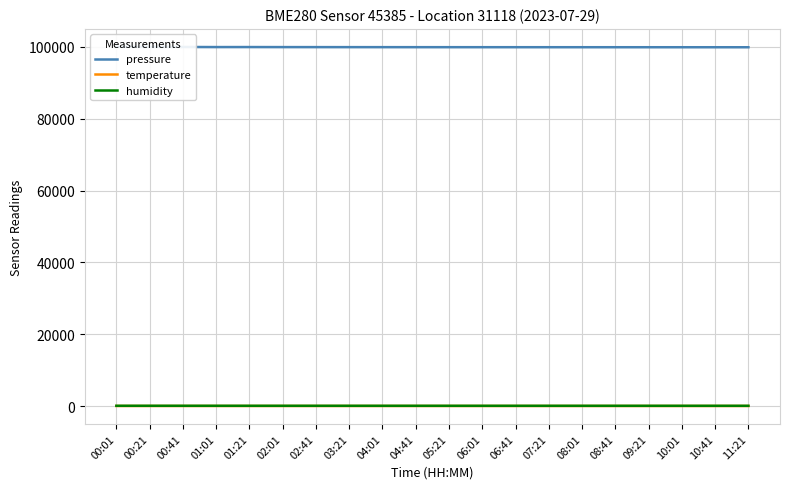

Which category has the highest value in the temperature series?

11:21